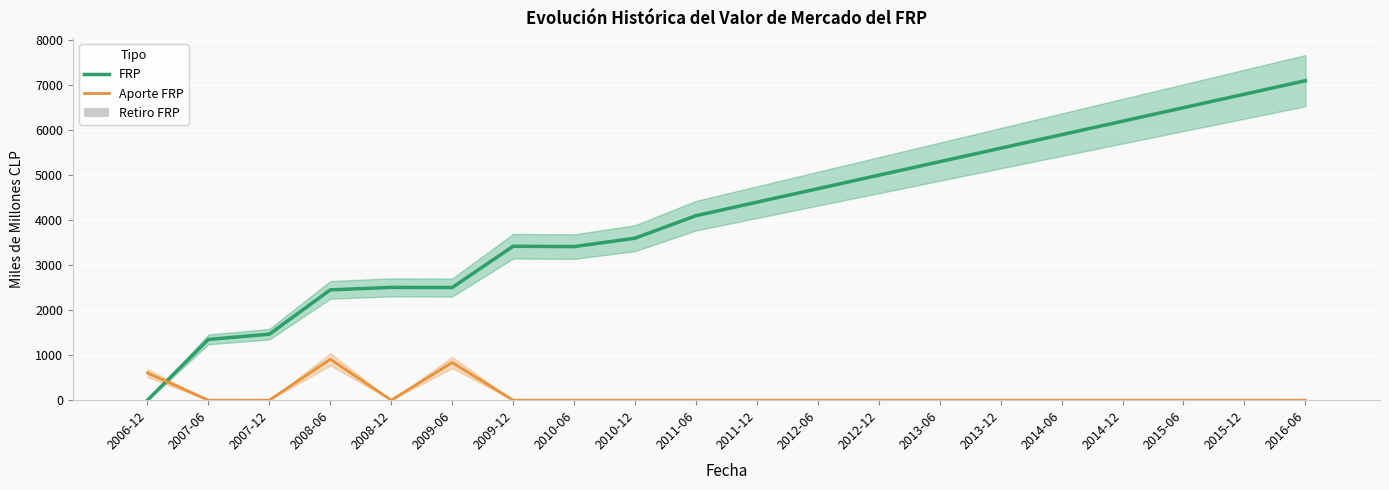

What is the average value of the Retiro FRP series?

10.0